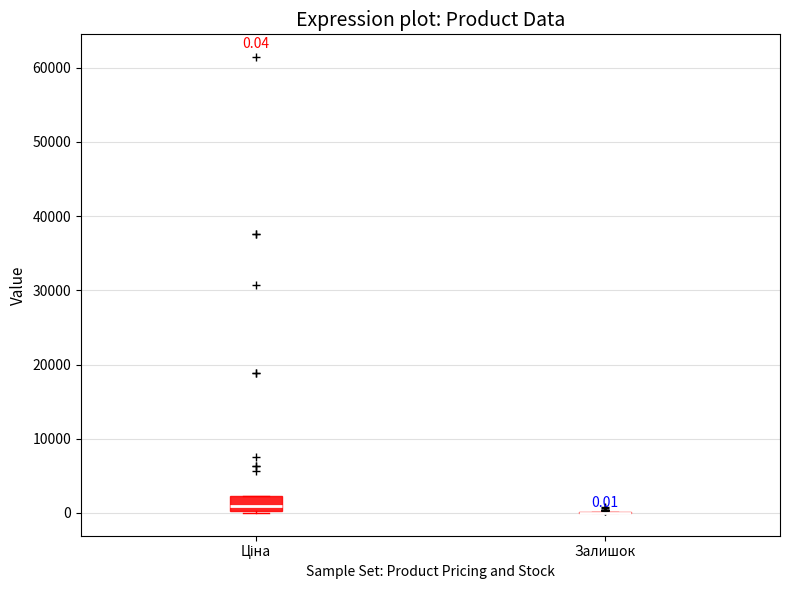

Comparing the boxes themselves (not the whiskers), which one is the tallest?

Ціна